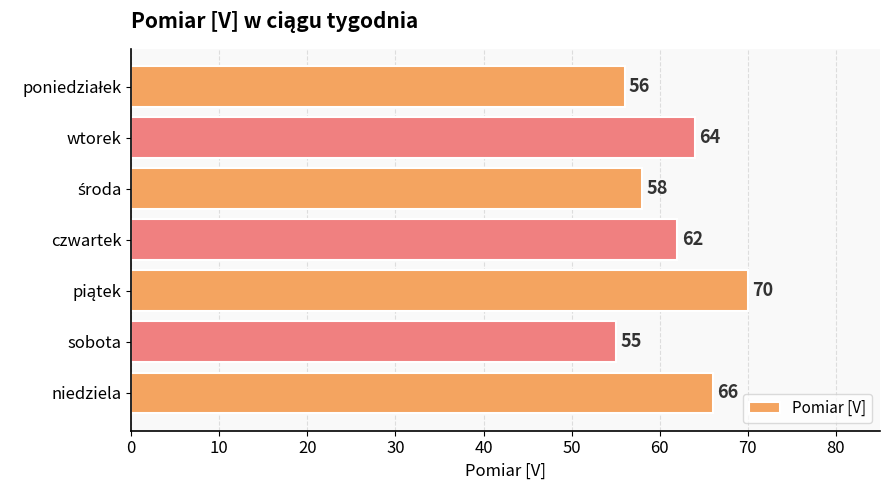

Where is the data nearest to the value 62?

czwartek